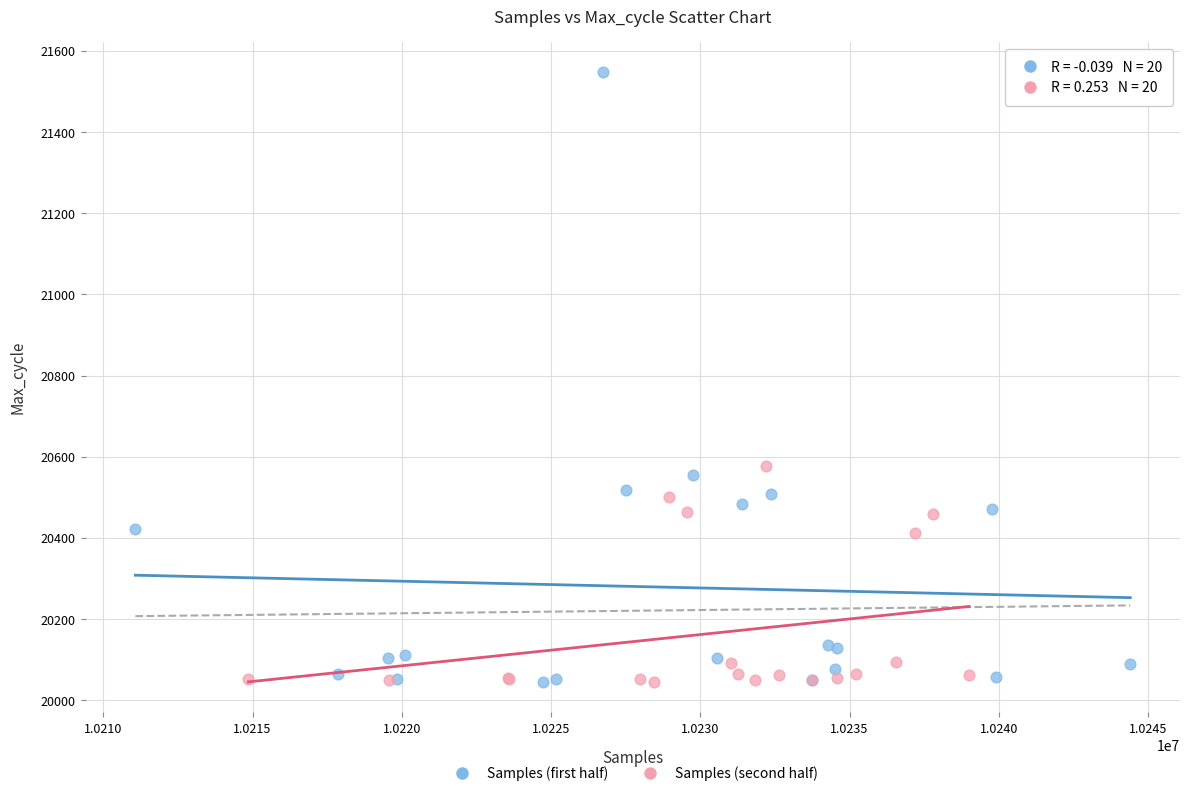

Which series contains the highest Y value?

Samples (first half)